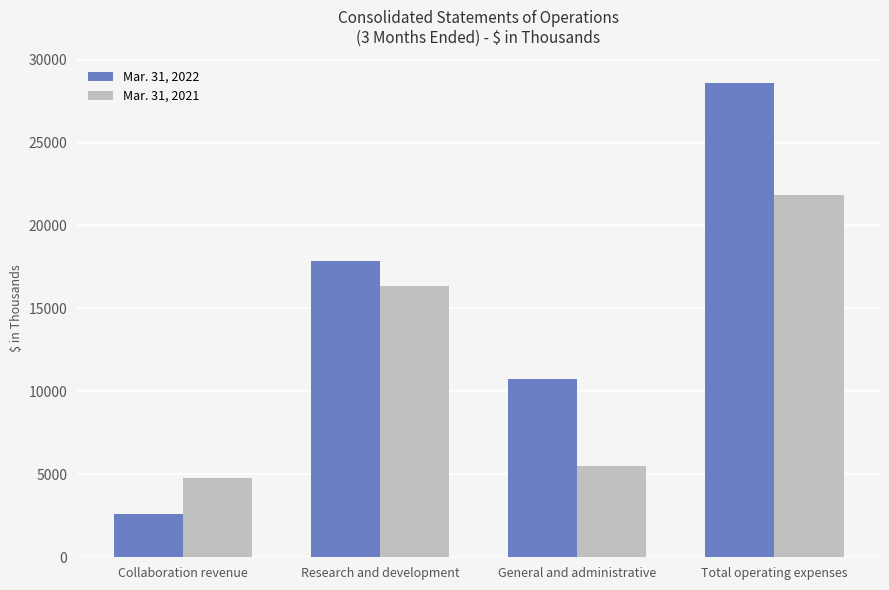

Reading left to right, what are all the values shown in this chart?

Mar. 31, 2022: Collaboration revenue=2592	Research and development=17831	General and administrative=10759	Total operating expenses=28590
Mar. 31, 2021: Collaboration revenue=4789	Research and development=16334	General and administrative=5498	Total operating expenses=21832